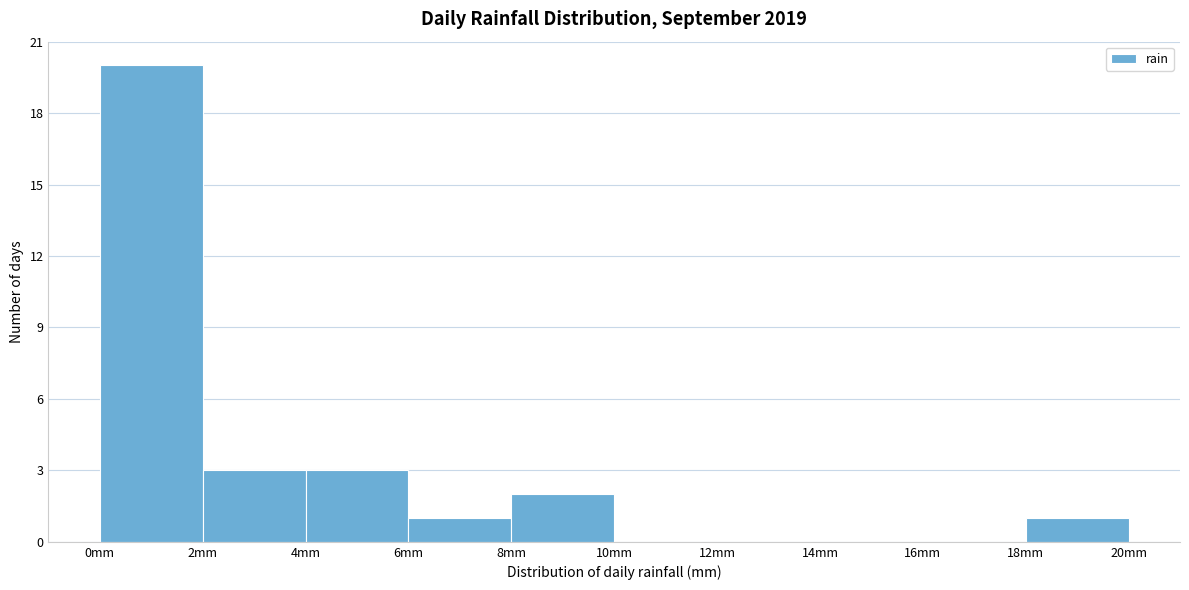

Reading left to right, list every bar in this chart as the range it spans on the x-axis followed by its height. The values are not printed on the chart, so give them approximately, as read against the axis.

0 to 2: 20
2 to 4: 3
4 to 6: 3
6 to 8: 1
8 to 10: 2
10 to 12: 0
12 to 14: 0
14 to 16: 0
16 to 18: 0
18 to 20: 1